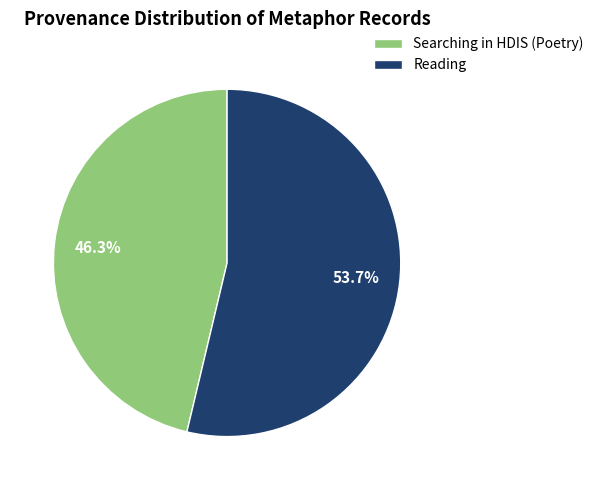

Which slice is the largest?

Reading